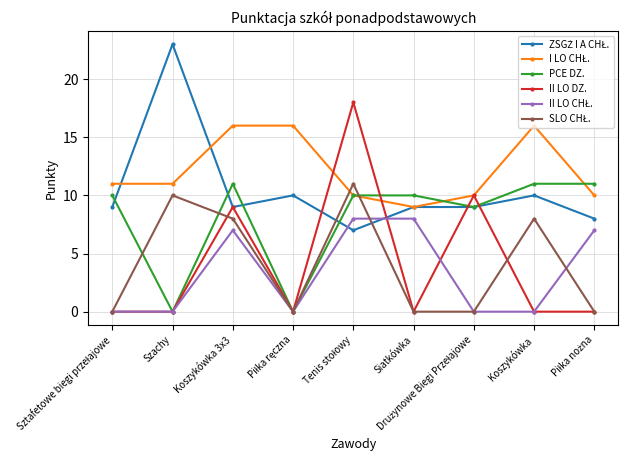

In II LO DZ., how many points are higher than both neighbors (excluding endpoints)?

3